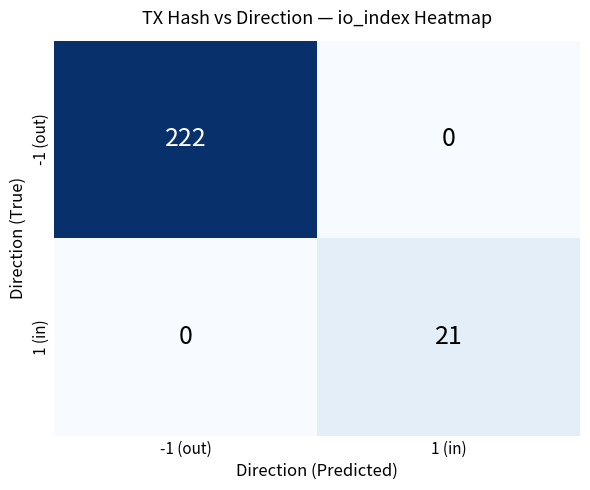

The 1 (in) series shows 14 at 1 (in). True or false?

False